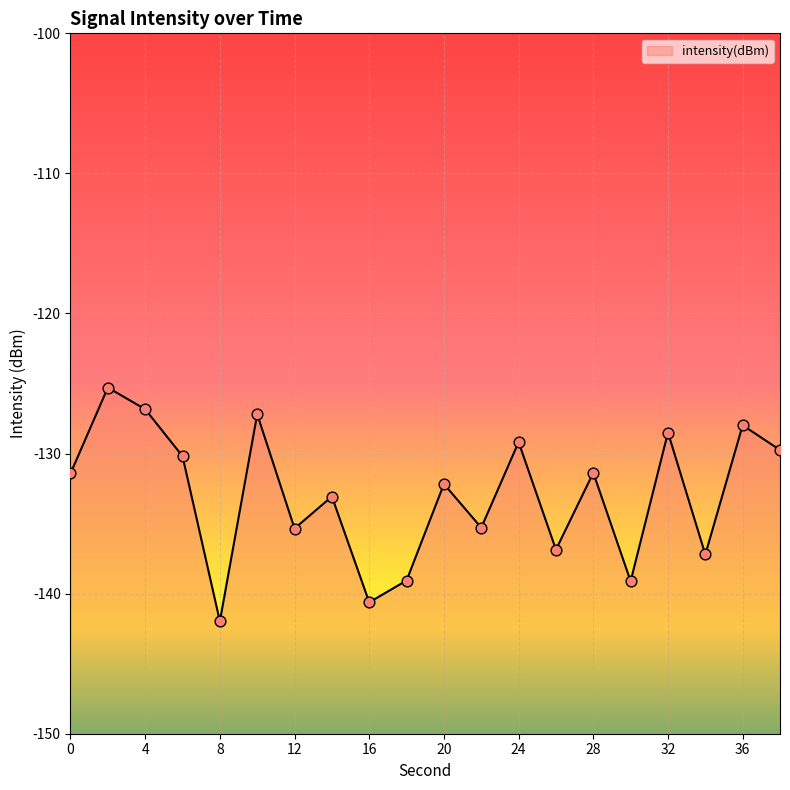

What is the change in value from 10 to 32?

-1.3